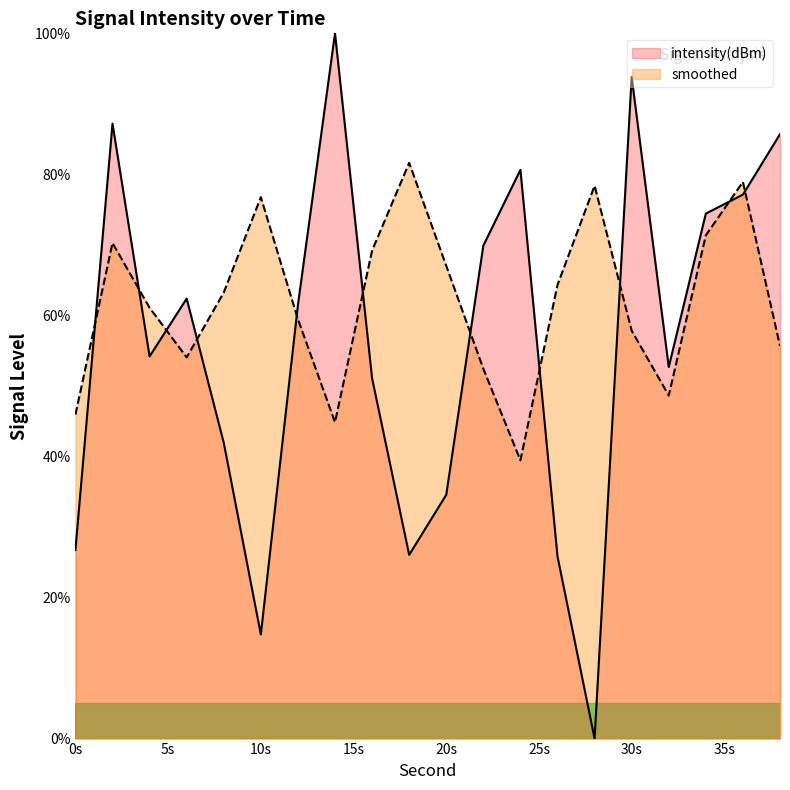

Does the chart display data point markers on the line(s)?

No